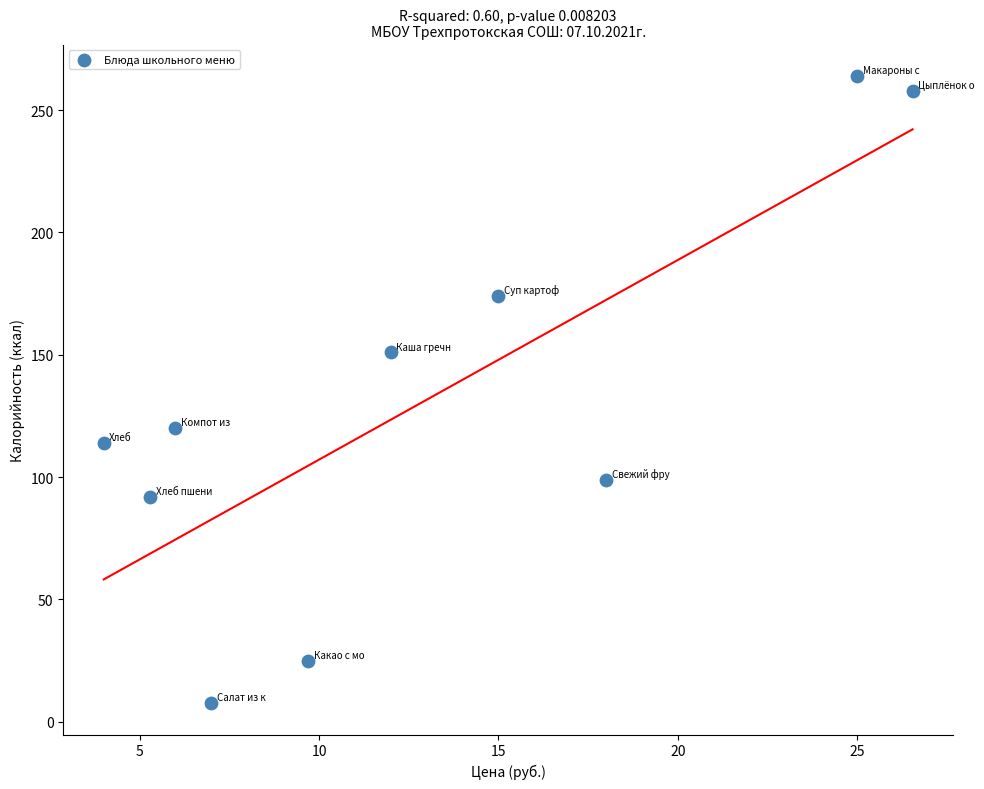

What is the average X value?

12.9